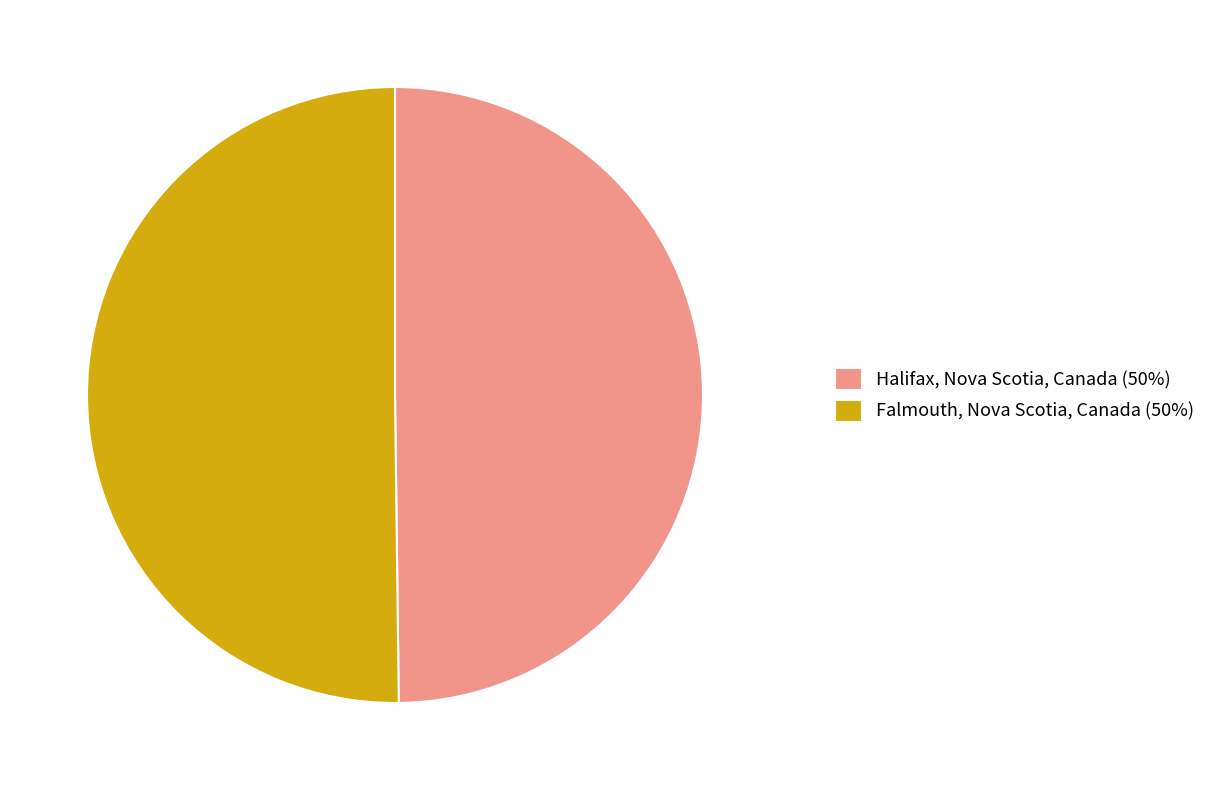

Combined, do Halifax, Nova Scotia, Canada (50%) and Falmouth, Nova Scotia, Canada (50%) account for over 50%?

Yes